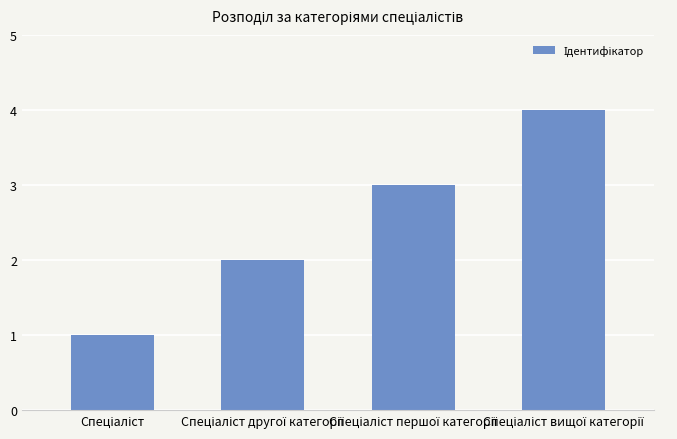

What is the sum of all values?

10